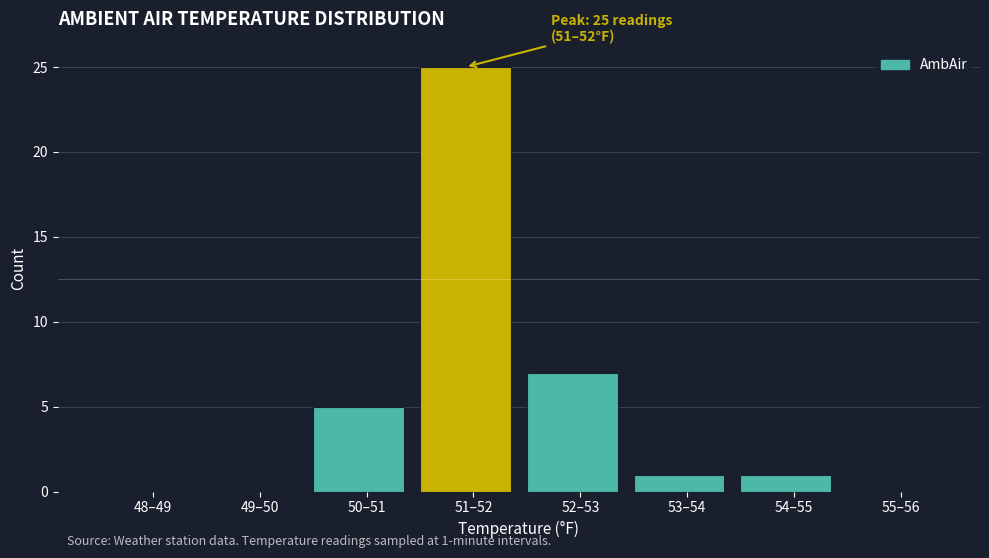

Reading left to right, transcribe all the data shown in this chart.

48–49=0	49–50=0	50–51=5	51–52=25	52–53=7	53–54=1	54–55=1	55–56=0